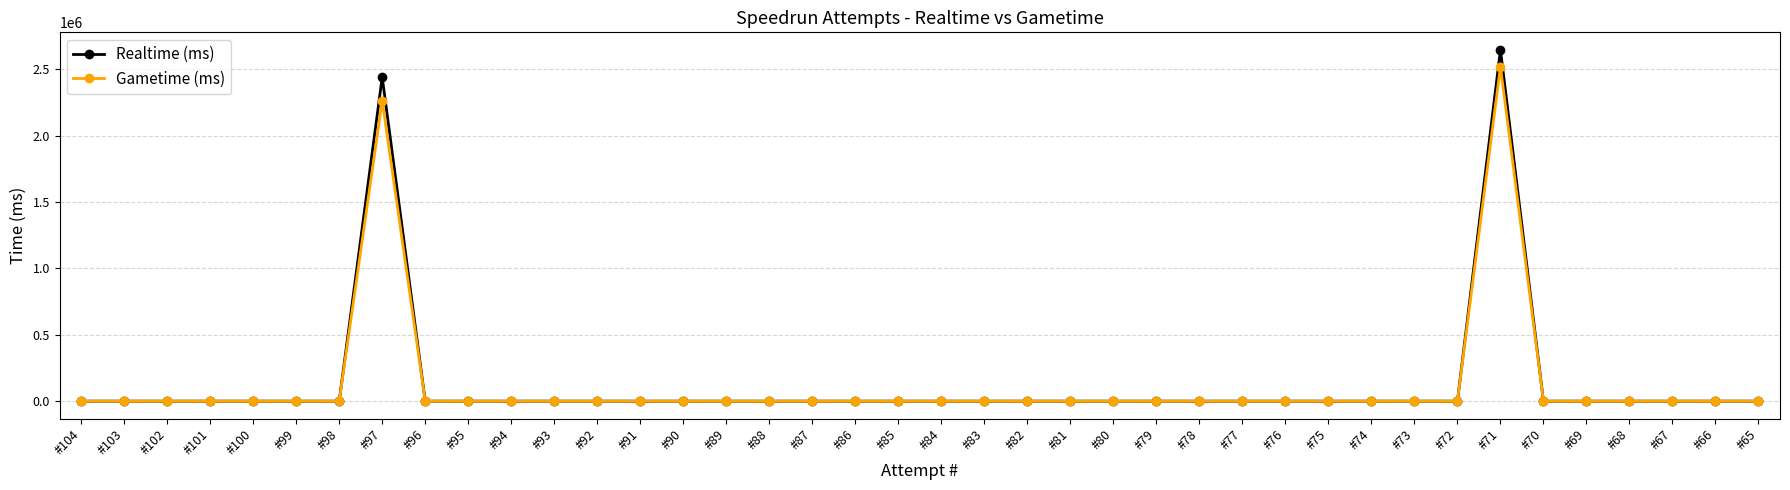

Reading left to right, what are all the values shown in this chart?

Realtime (ms): 0	0	0	0	0	0	0	2439071	0	0	0	0	0	0	0	0	0	0	0	0	0	0	0	0	0	0	0	0	0	0	0	0	0	2644560	0	0	0	0	0	0
Gametime (ms): 0	0	0	0	0	0	0	2262373	0	0	0	0	0	0	0	0	0	0	0	0	0	0	0	0	0	0	0	0	0	0	0	0	0	2518946	0	0	0	0	0	0